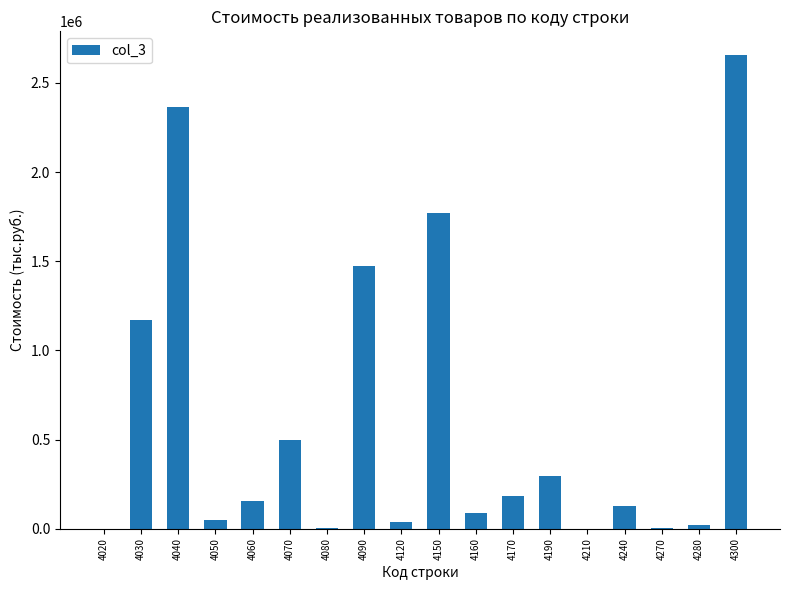

What is the change in value from 4050 to 4090?

+1424038